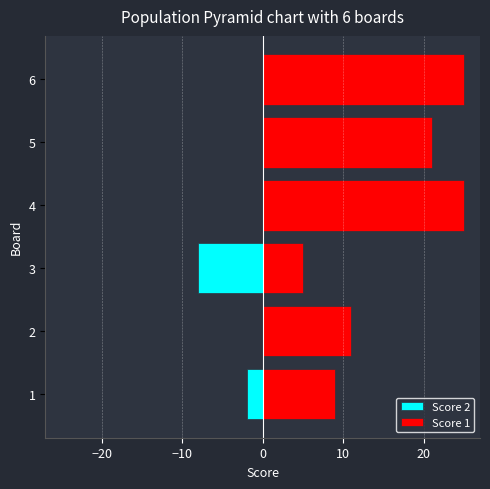

How many bars are there in total?

12